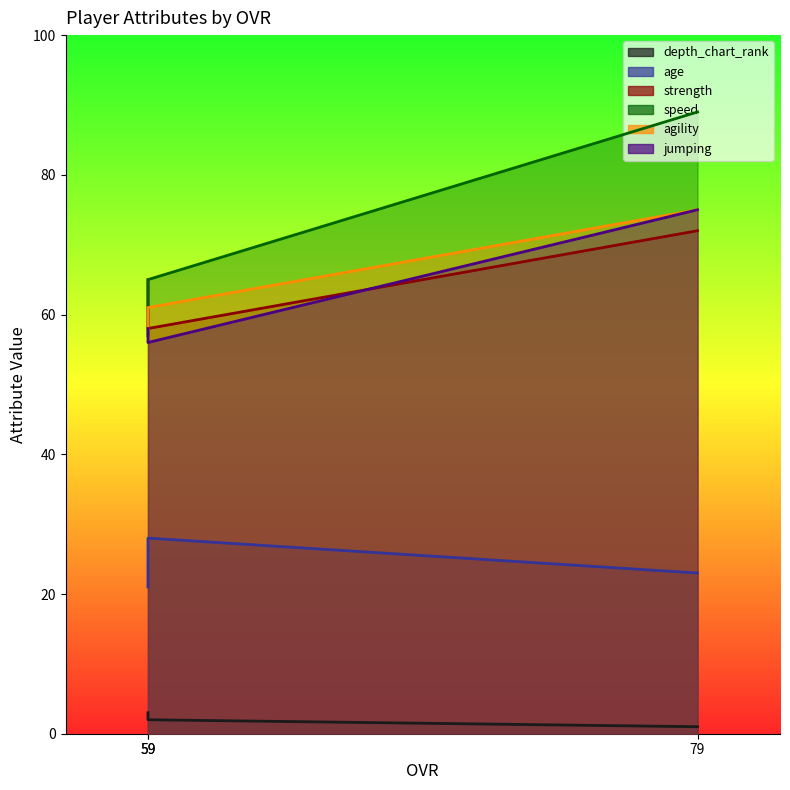

What is the difference between the maximum and minimum values in the agility series?

17